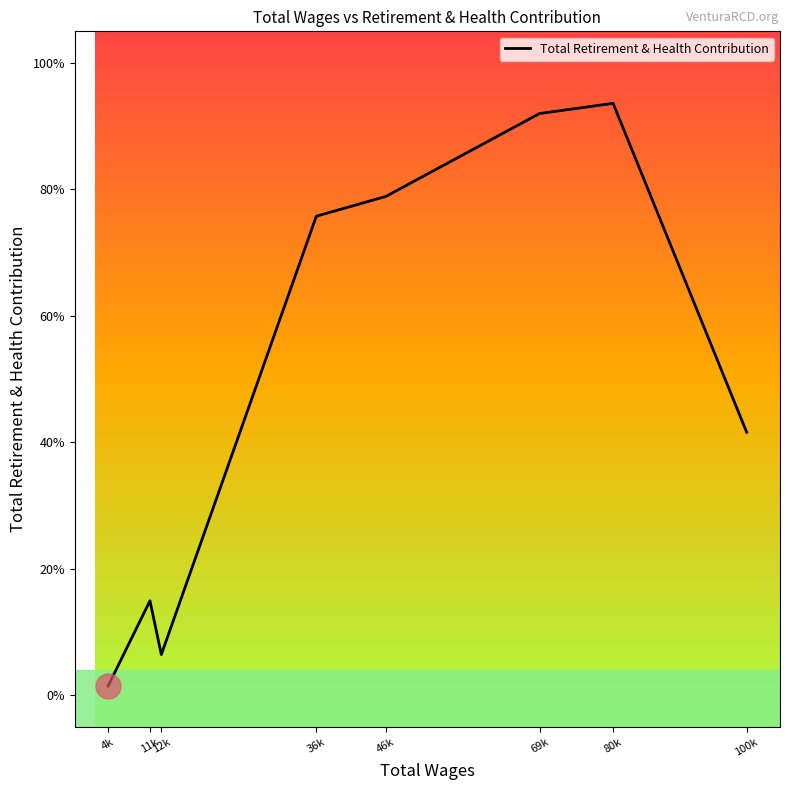

What is the label of the 7th point from the right?

80k